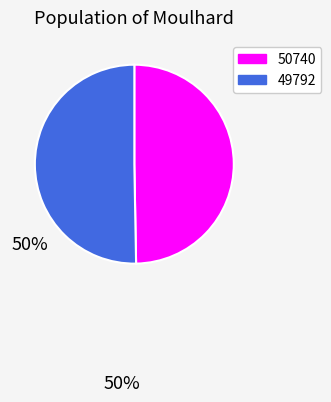

Approximately how many times larger is the value at 50740 compared to 49792?

1.0